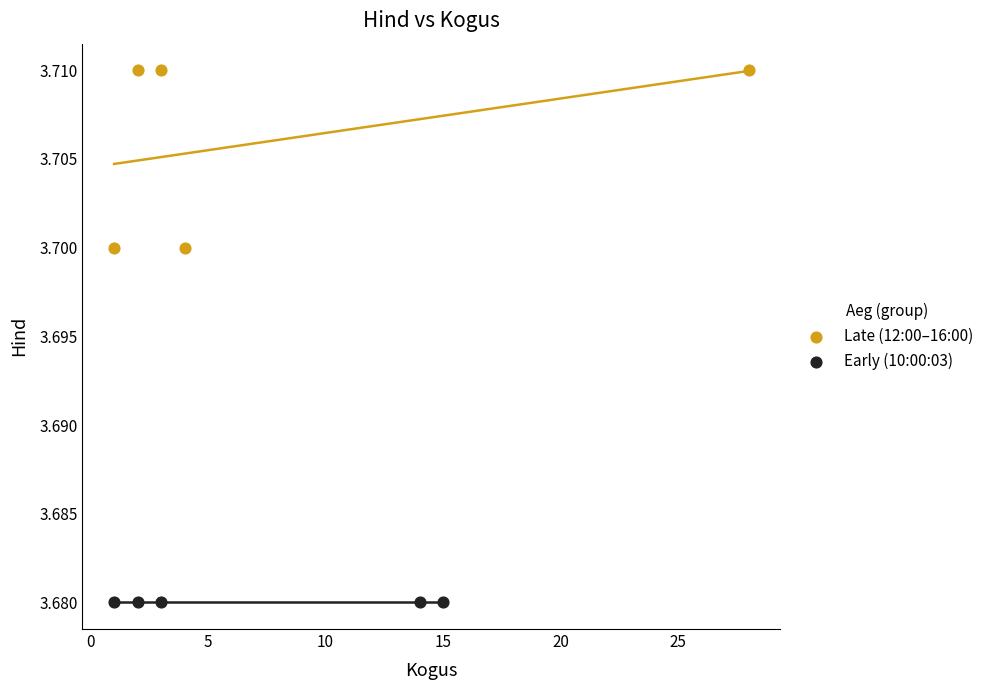

Which series reaches the minimum Y coordinate?

Early (10:00:03)